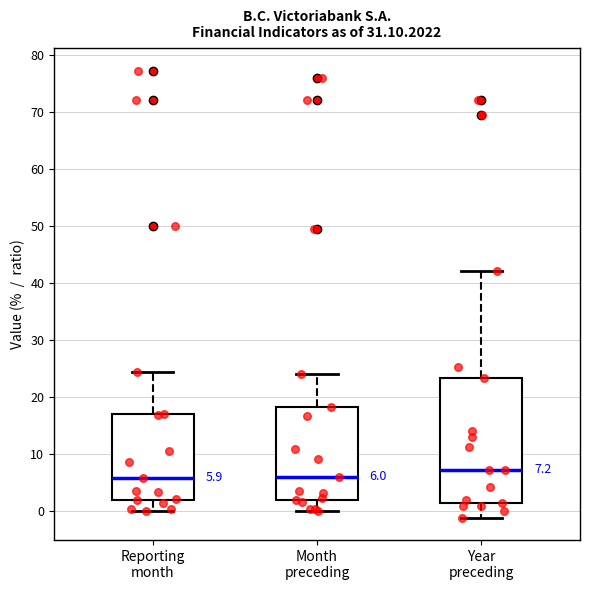

Comparing the boxes themselves (not the whiskers), which one is the tallest?

Year preceding